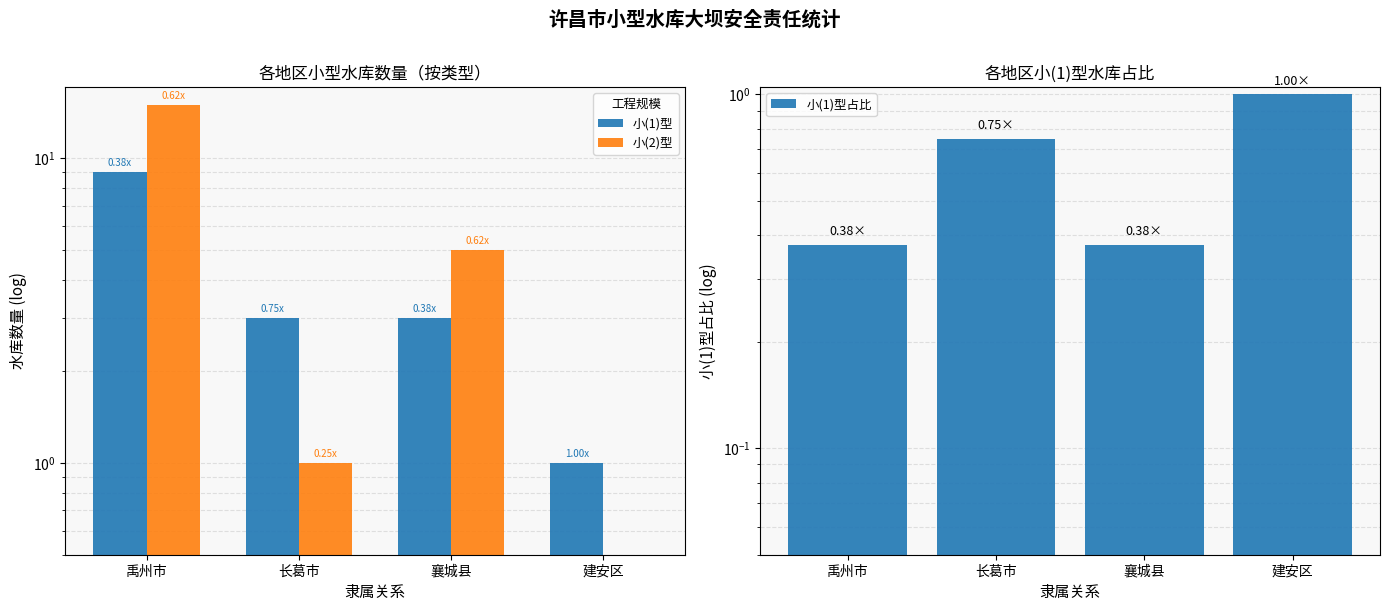

Between 长葛市 and 襄城县, which is larger?

长葛市